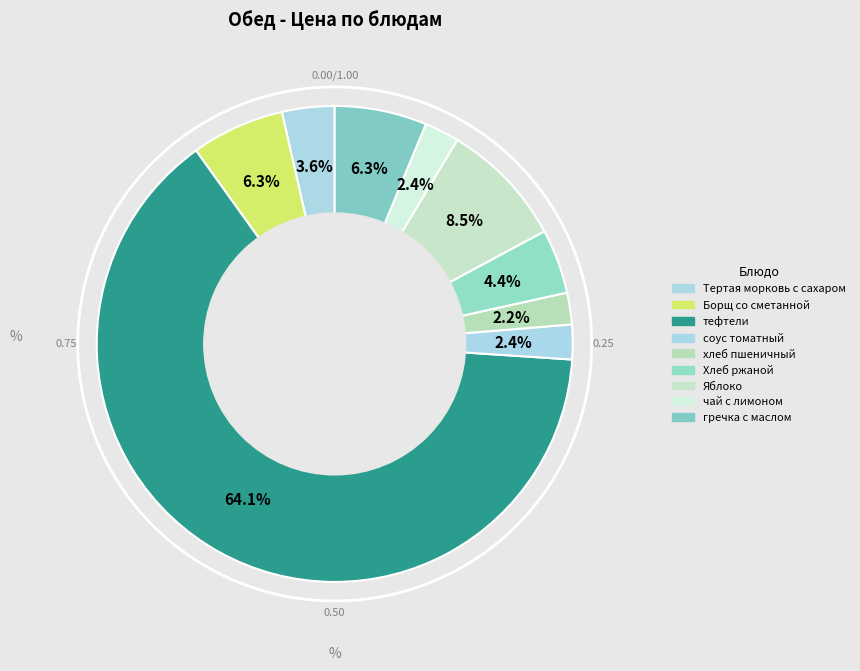

To the nearest percent, what percentage of the pie is соус томатный?

2%